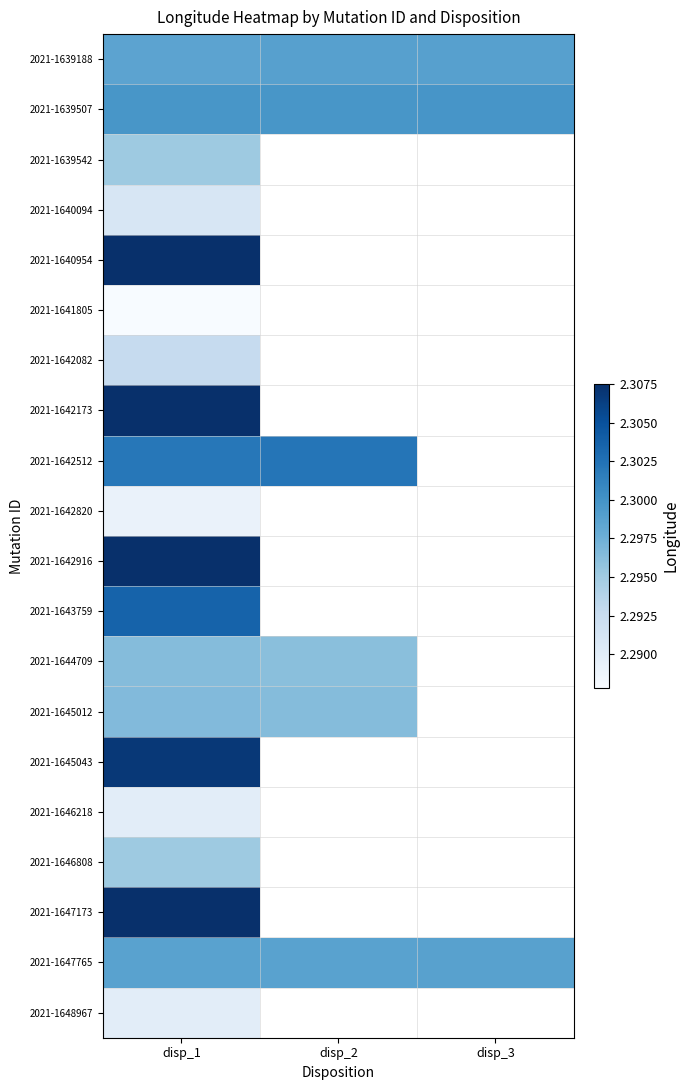

At which category does the chart reach its peak across all series?

disp_1